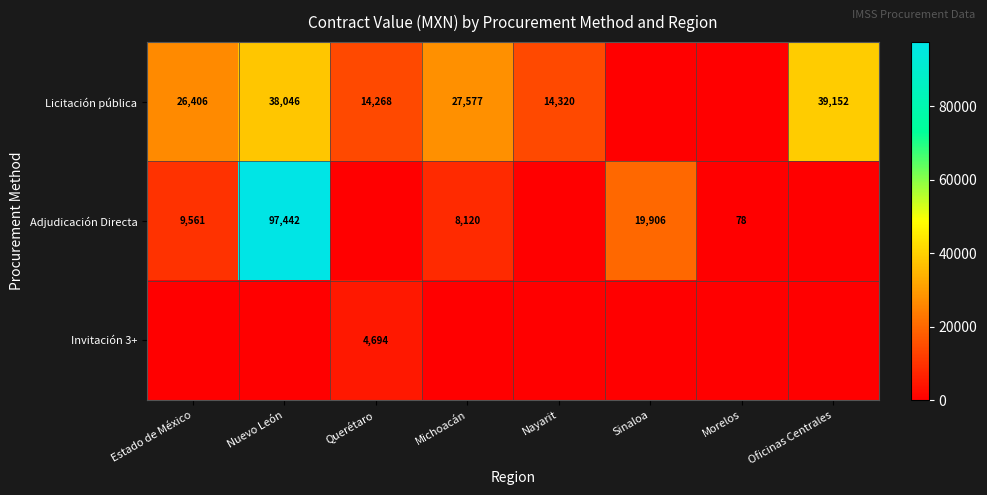

Is it true that Invitación 3+ equals 8123 at Querétaro?

False